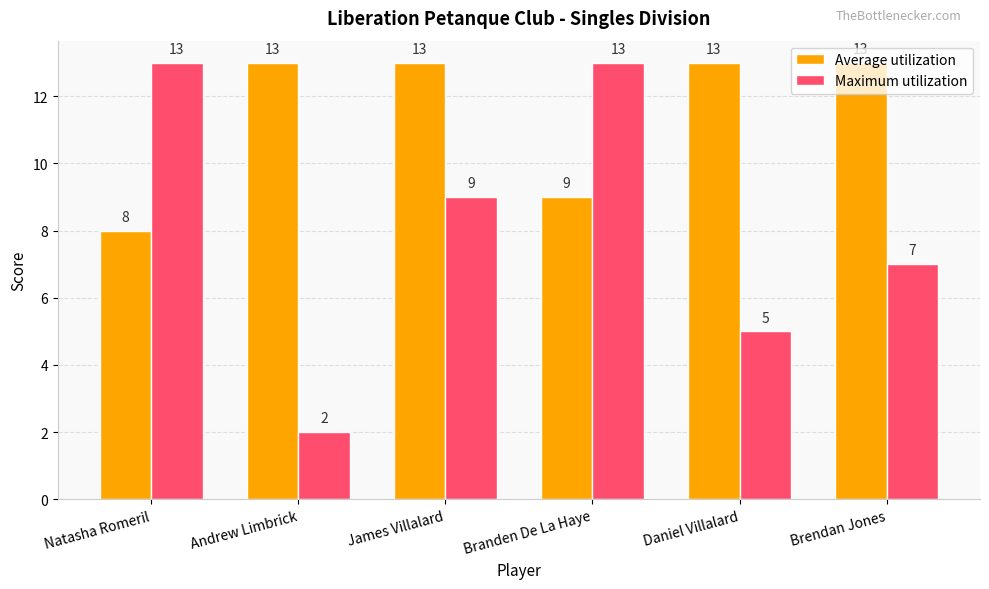

What is the average value of the Maximum utilization series?

8